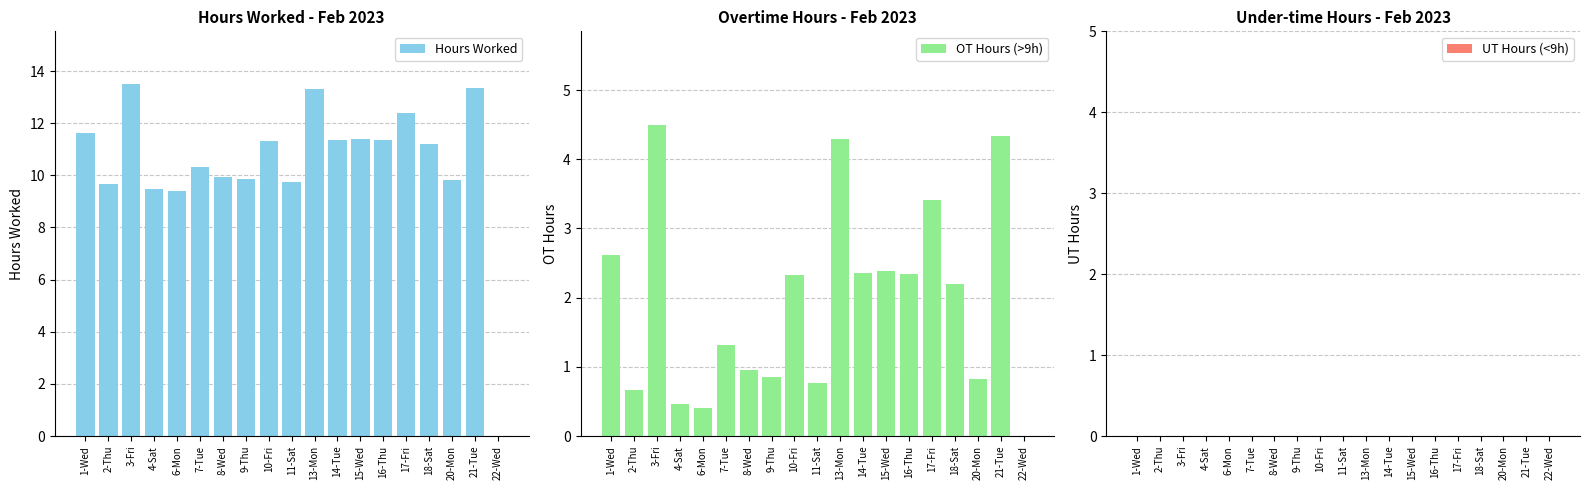

Where is UT Hours (<9h) nearest to the value 0?

1-Wed